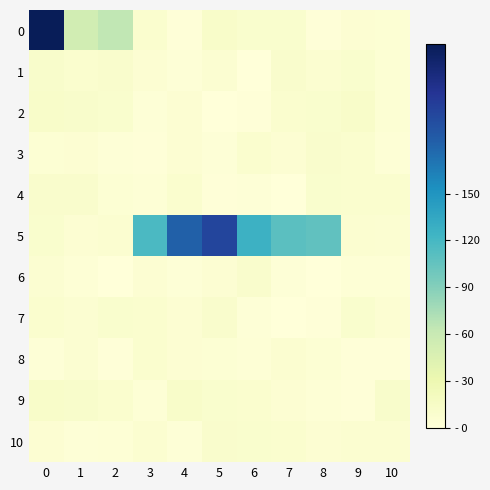

What is the total value across all series at 5?

264.2